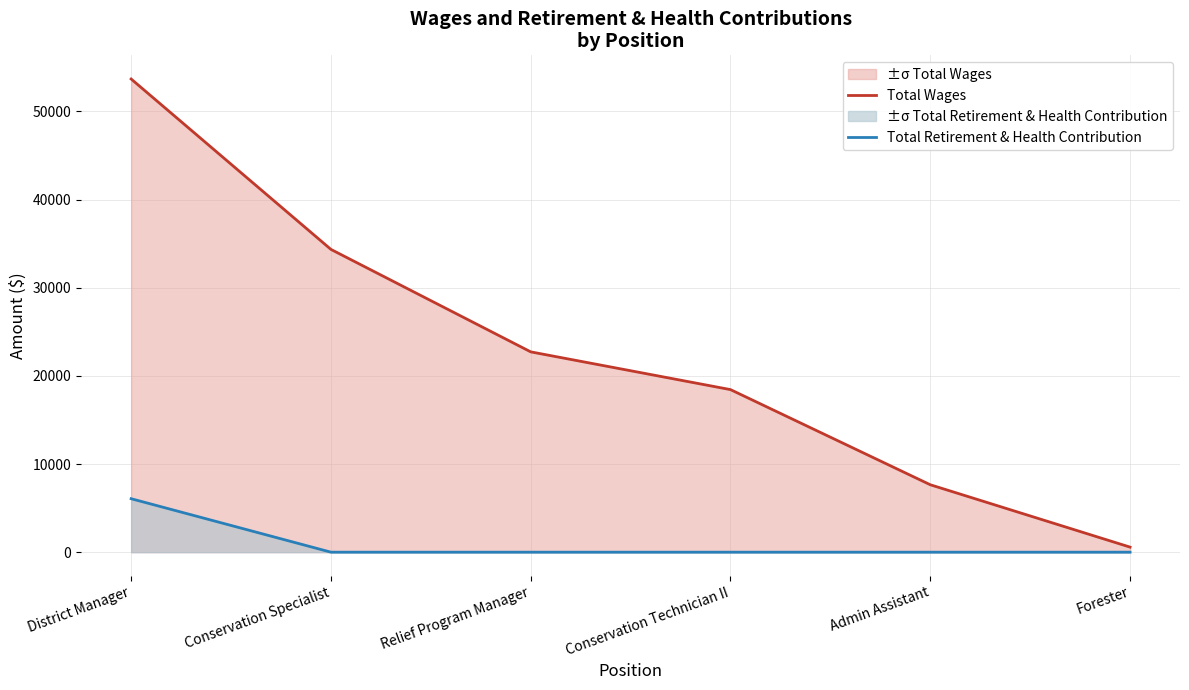

Does the chart have visible grid lines?

Yes